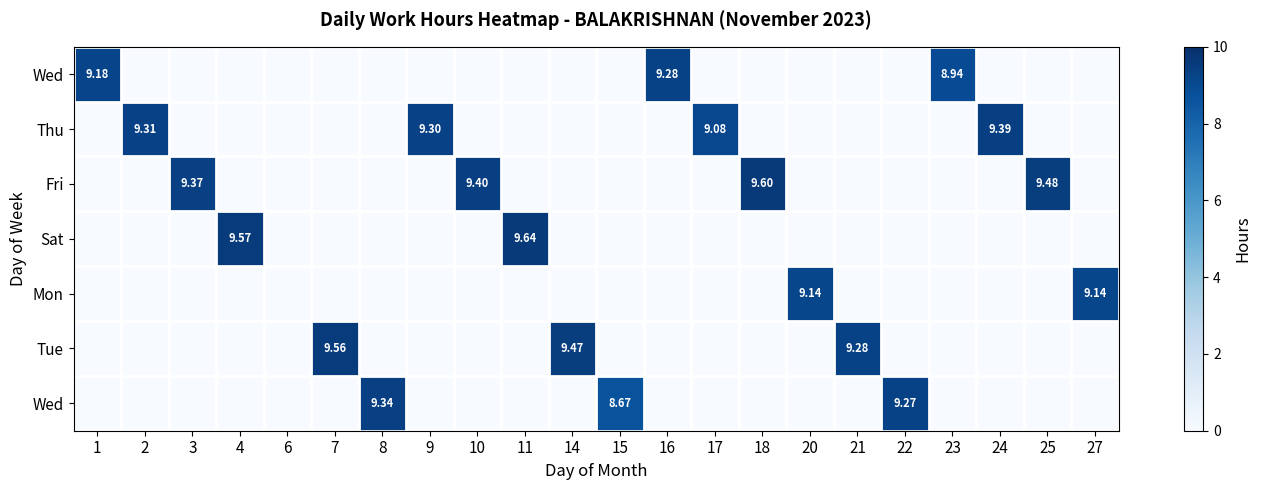

At how many categories does at least one series exceed 9?

19